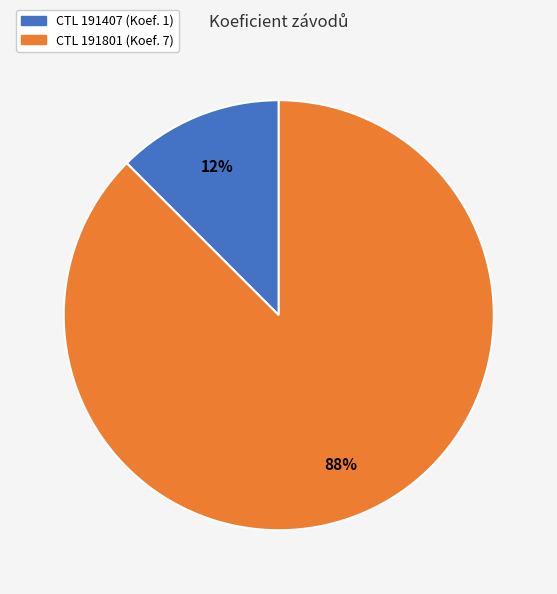

Does any single category account for the majority?

Yes